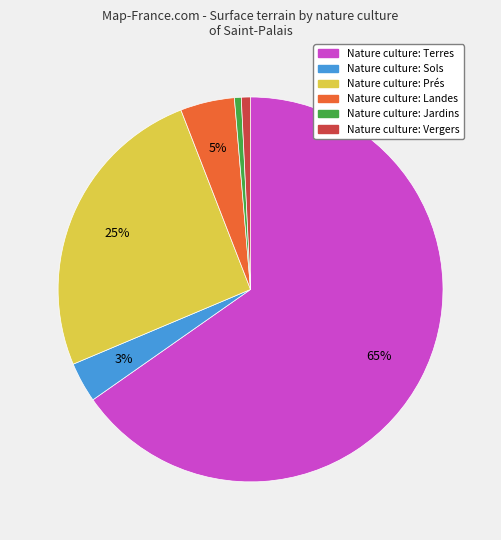

Which has a higher value, Nature culture: Vergers or Nature culture: Prés?

Nature culture: Prés